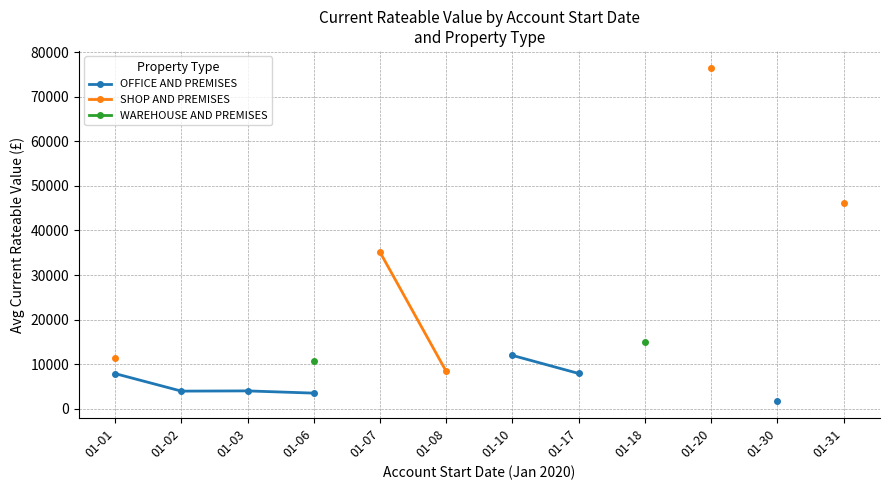

True or false: OFFICE AND PREMISES and SHOP AND PREMISES cross at least once.

False